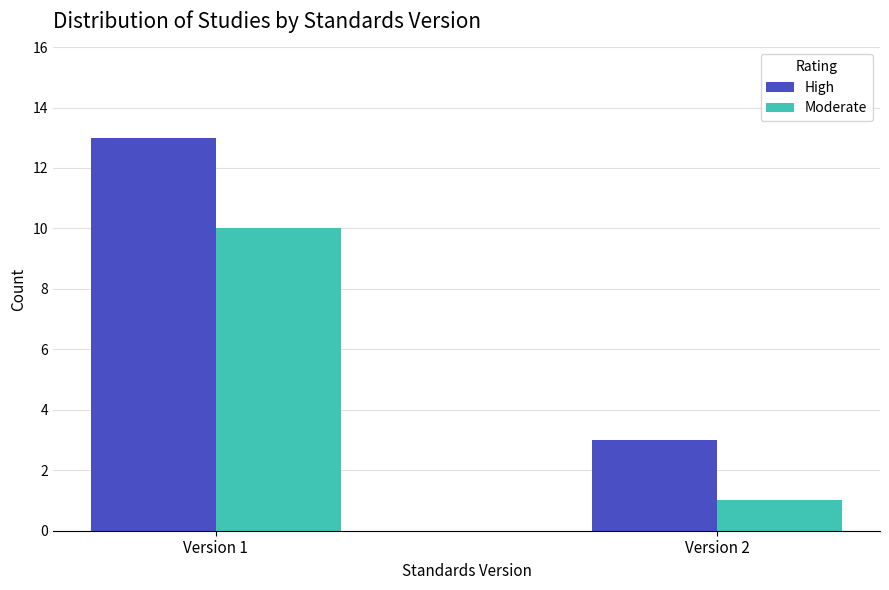

Reading right to left, what are all the values shown in this chart?

High: Version 2=3	Version 1=13
Moderate: Version 2=1	Version 1=10